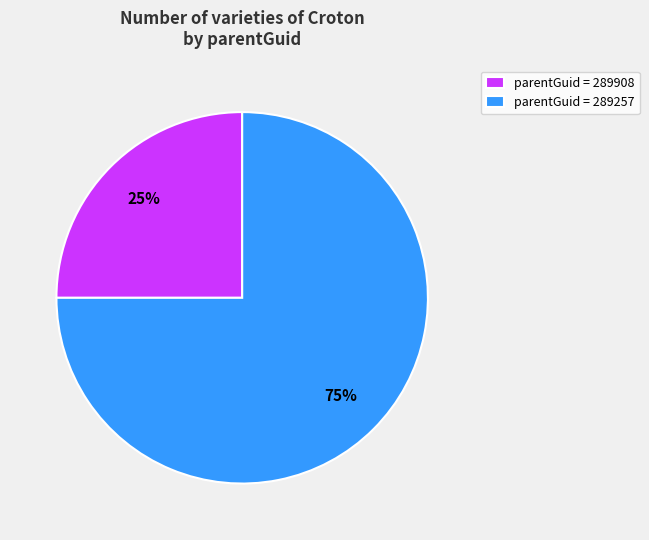

What percentage is the parentGuid = 289257 slice, to the nearest percent?

75%